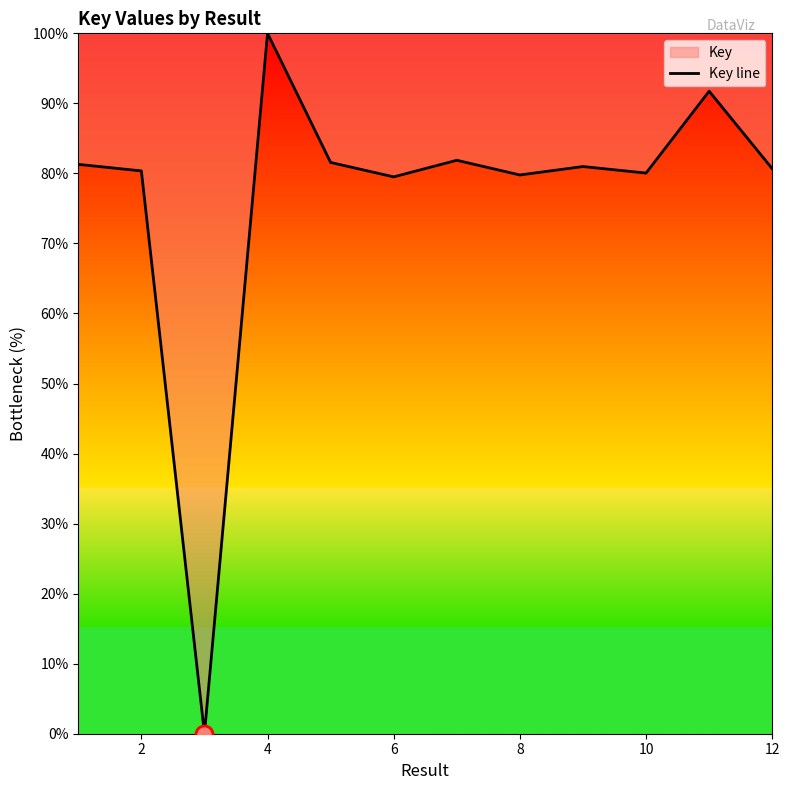

What is the change in value from 6 to 12?

+1.2